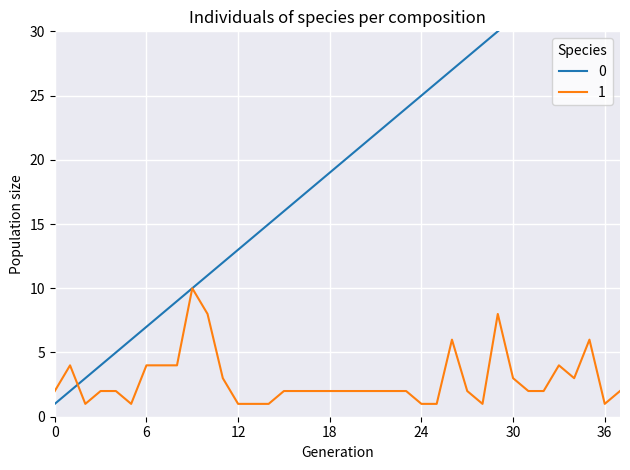

The value of 1 at 0 is 1. True or false?

False